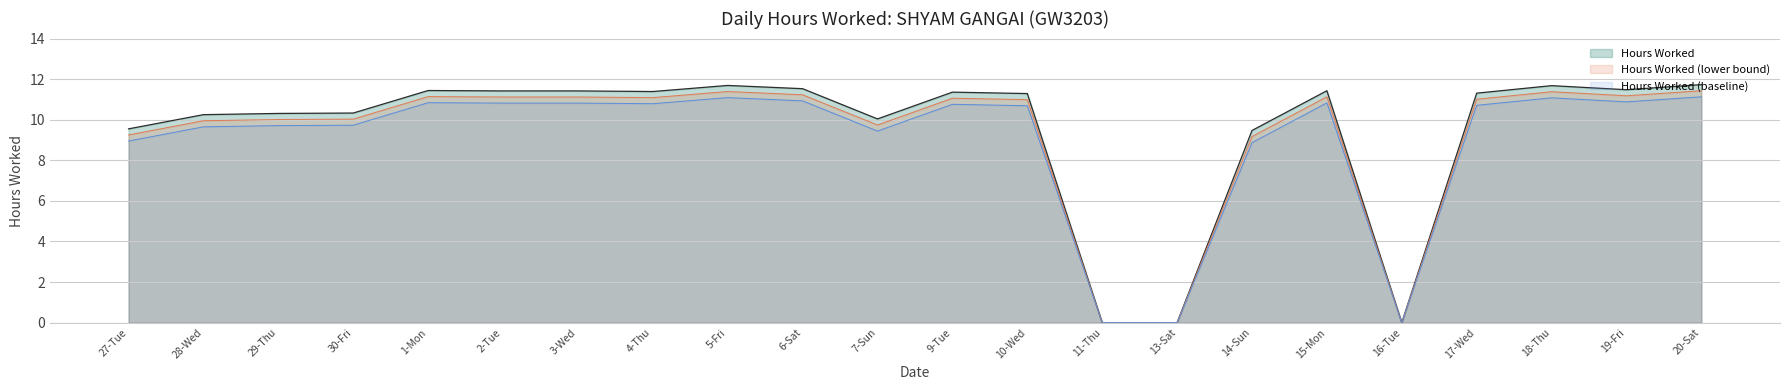

How many values are below 11?

9